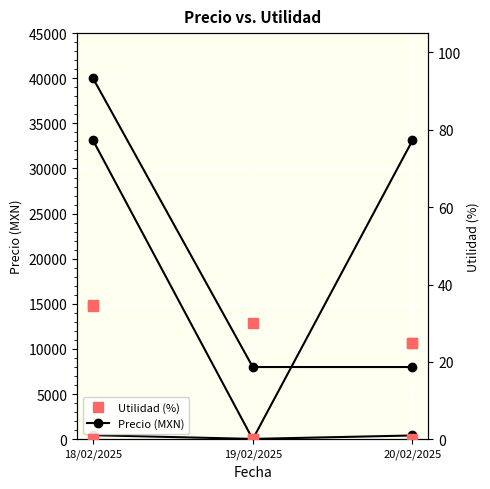

What is the label of the 2nd point from the right?

19/02/2025